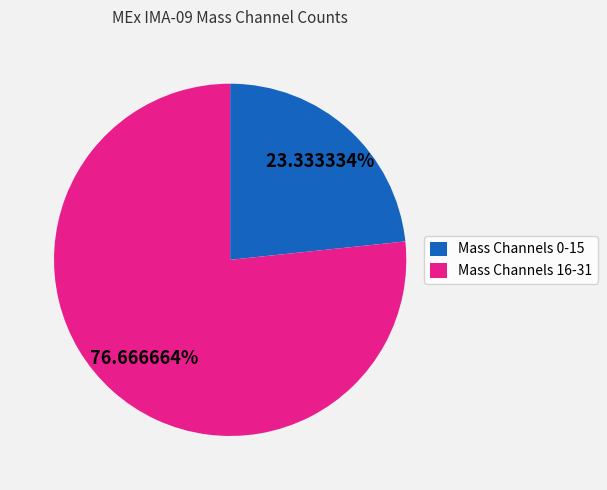

Which slice is the smallest?

Mass Channels 0-15